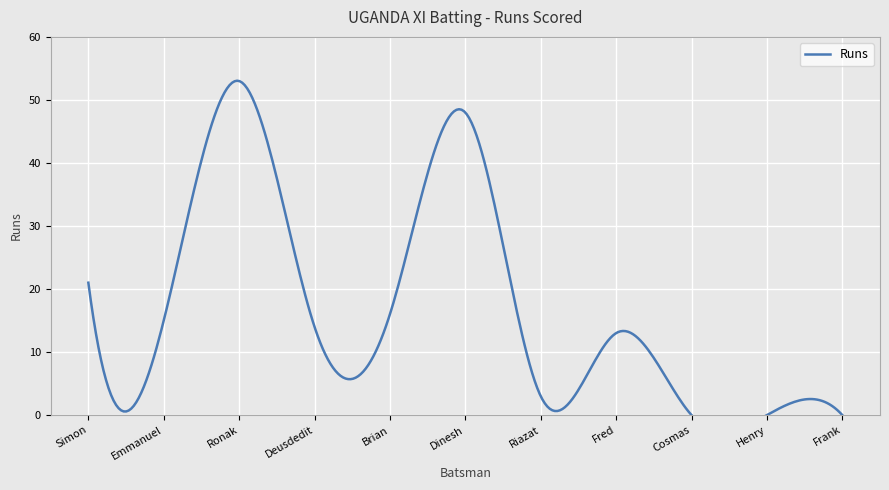

What position from the left is Henry Ssenyondo?

10